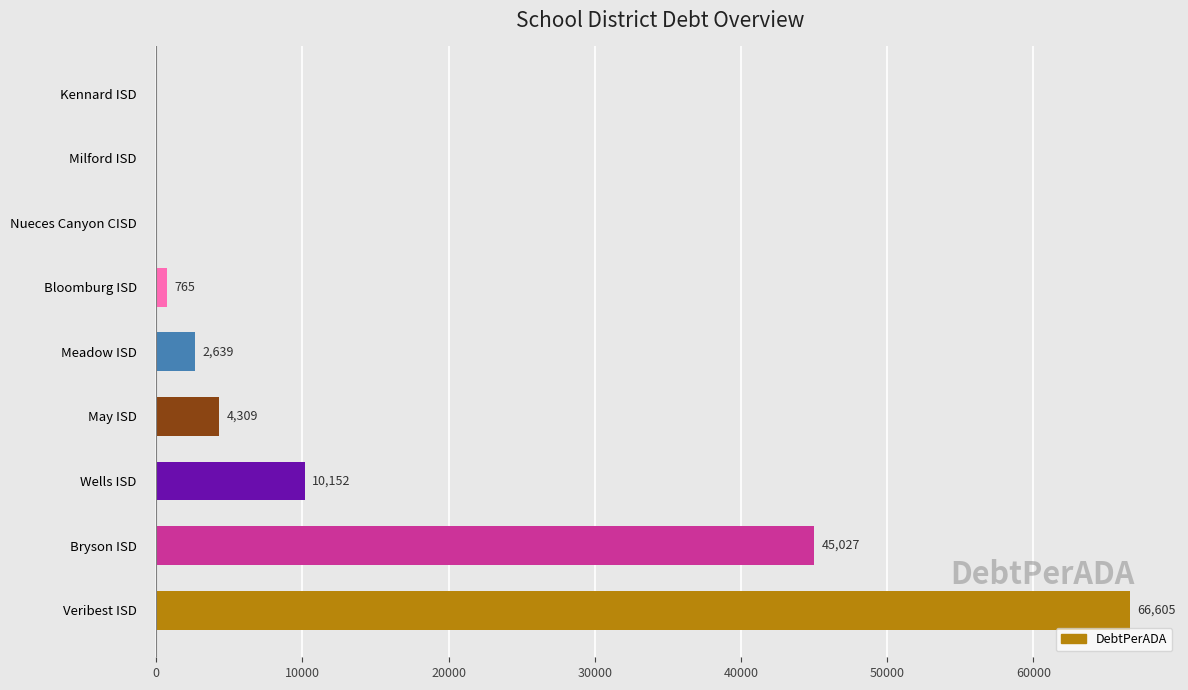

Are the bars horizontal?

Yes